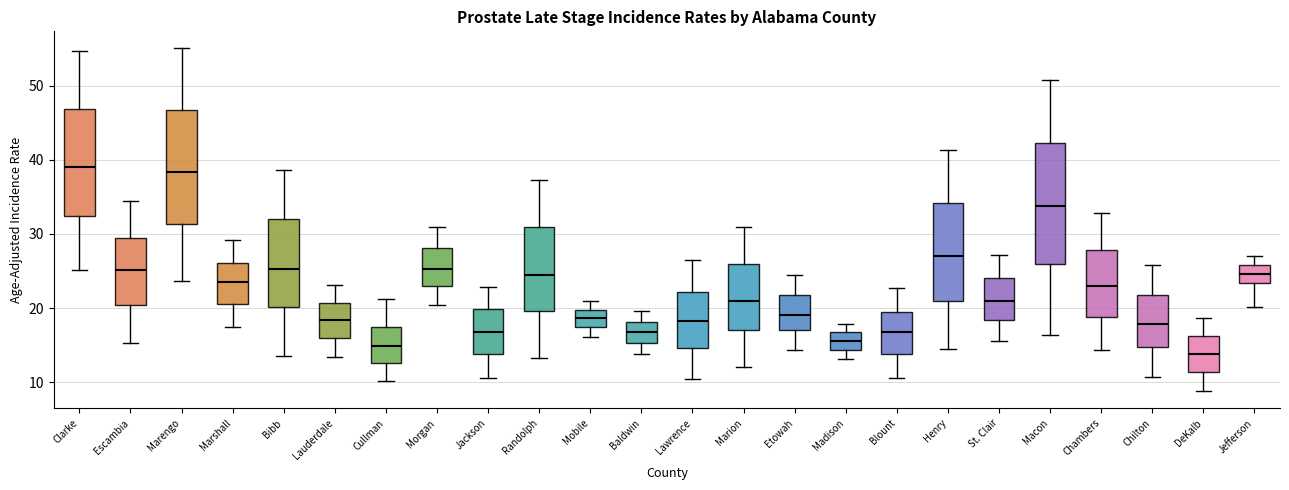

Which box has the lowest median line?

DeKalb